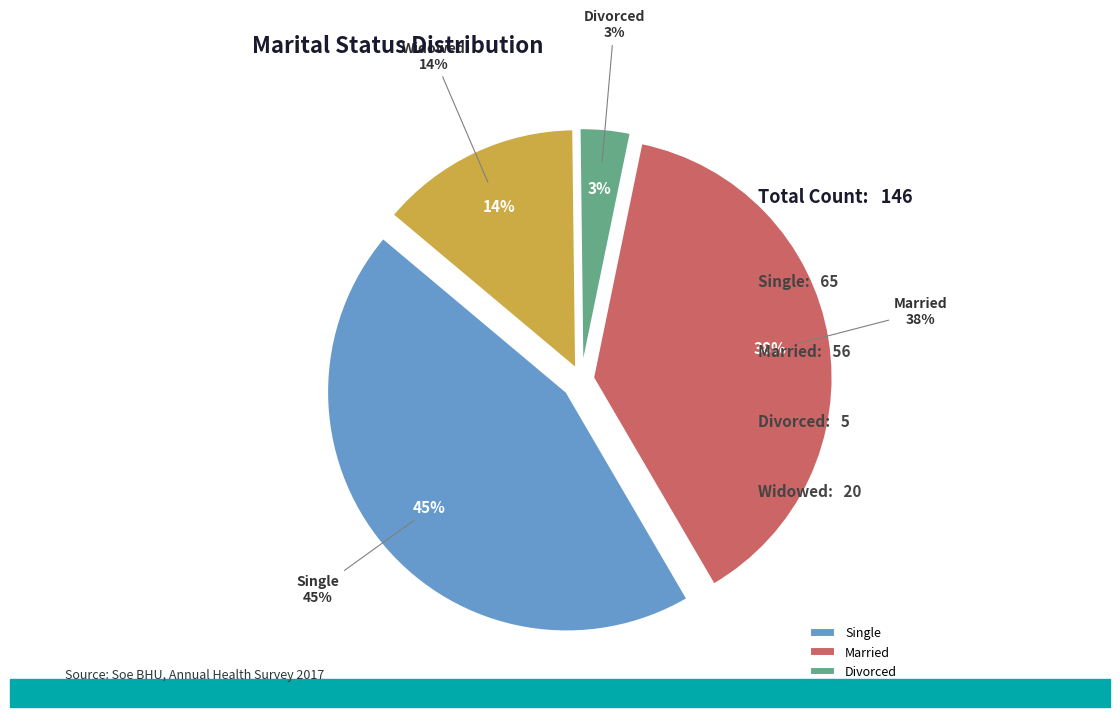

Which slice is the smallest?

Divorced